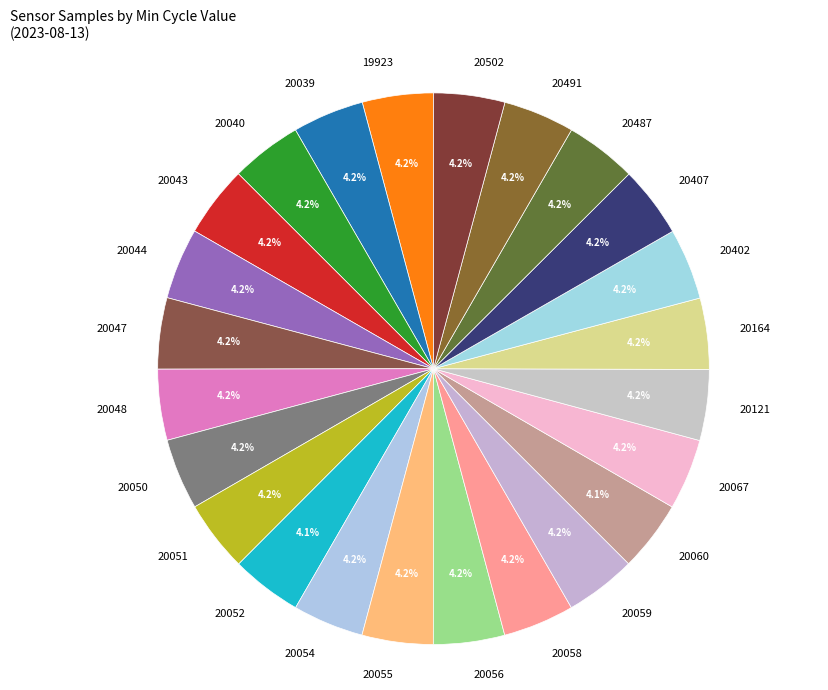

How many slices are in this pie chart?

24